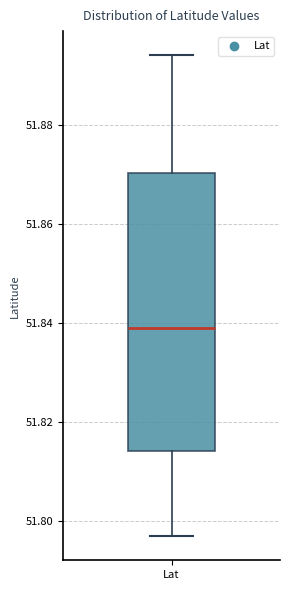

Transcribe this box plot: give where the median line is, the range the box spans, and where the two whiskers end, as read against the y-axis. The values are not printed on the chart, so give them approximately, as read against the axis.

median 51.840, box 51.814 to 51.870, whiskers 51.798 to 51.894